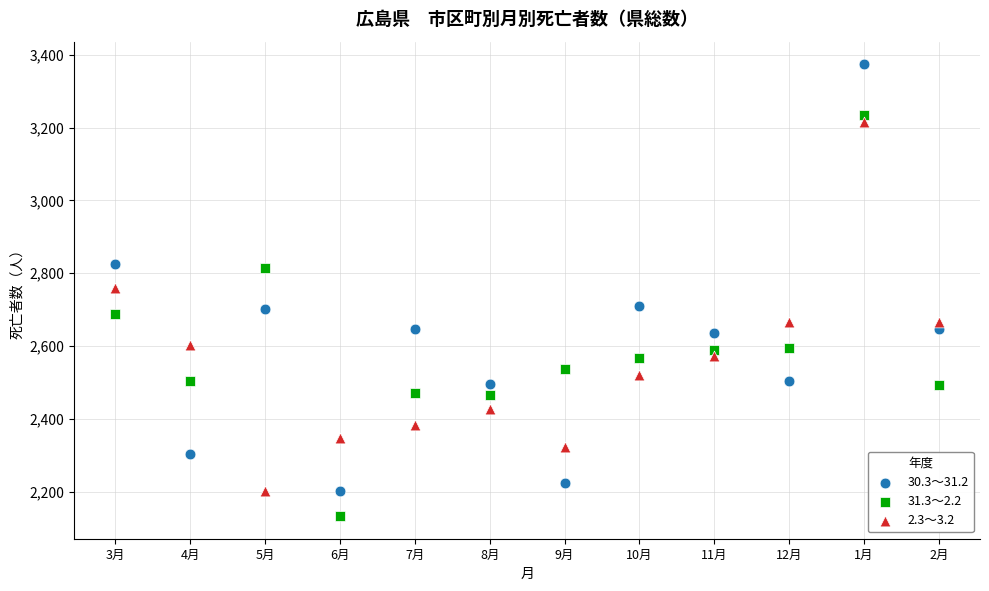

Which series has the largest Y range (max minus min)?

30.3～31.2